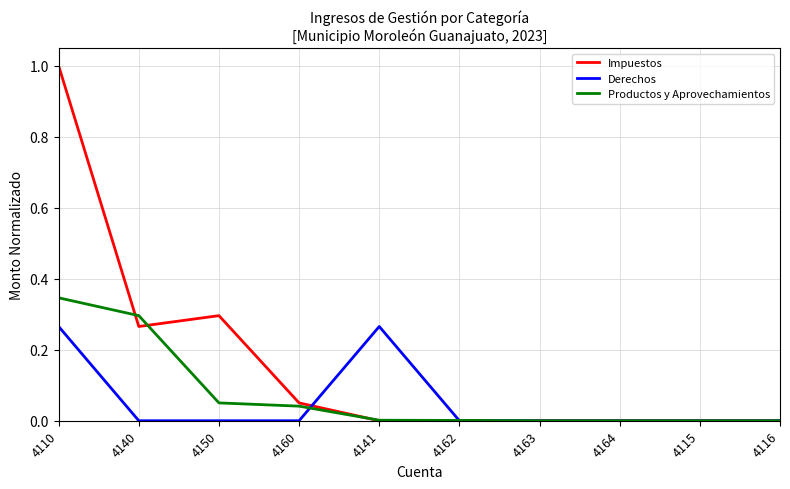

Where do Derechos and Impuestos first cross each other?

4160 and 4141